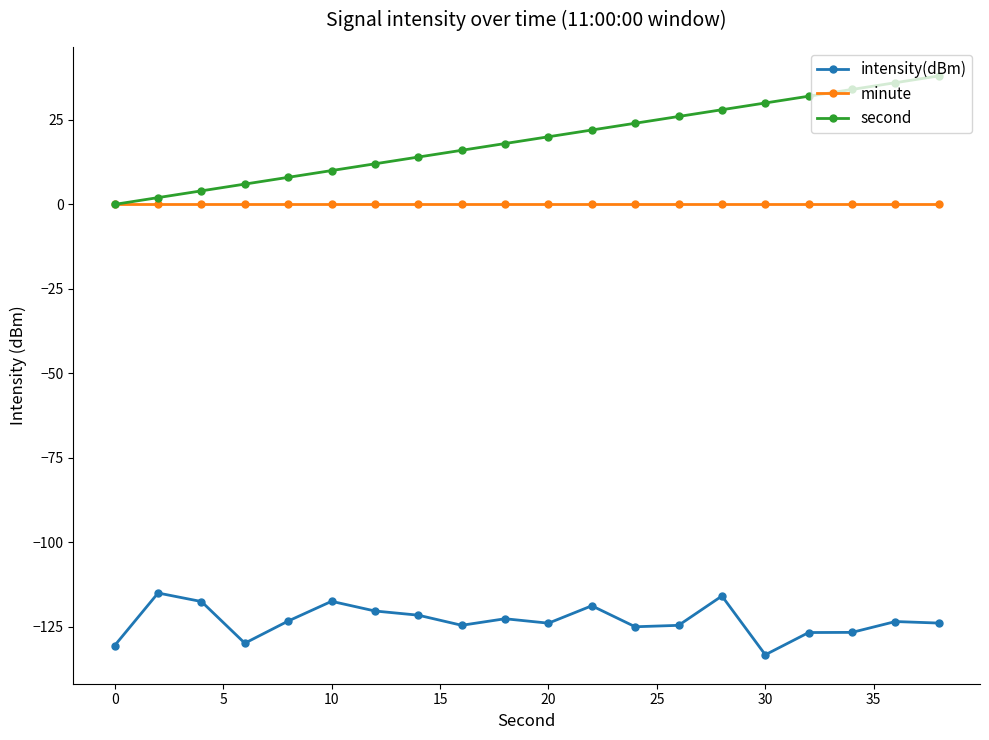

True or false: minute and intensity(dBm) intersect in this chart.

False